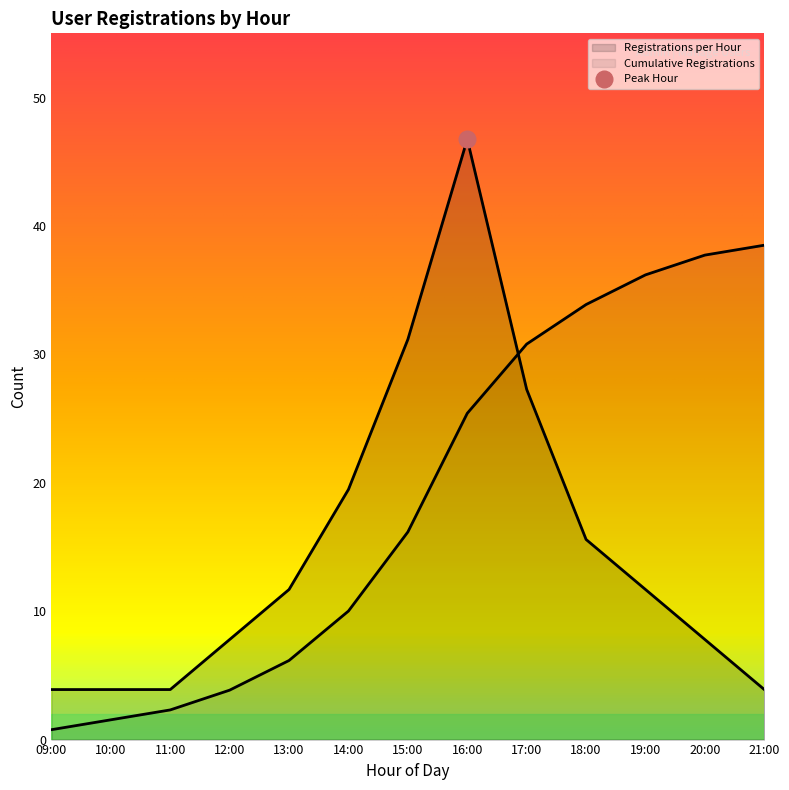

At which category does the chart reach its peak across all series?

16:00